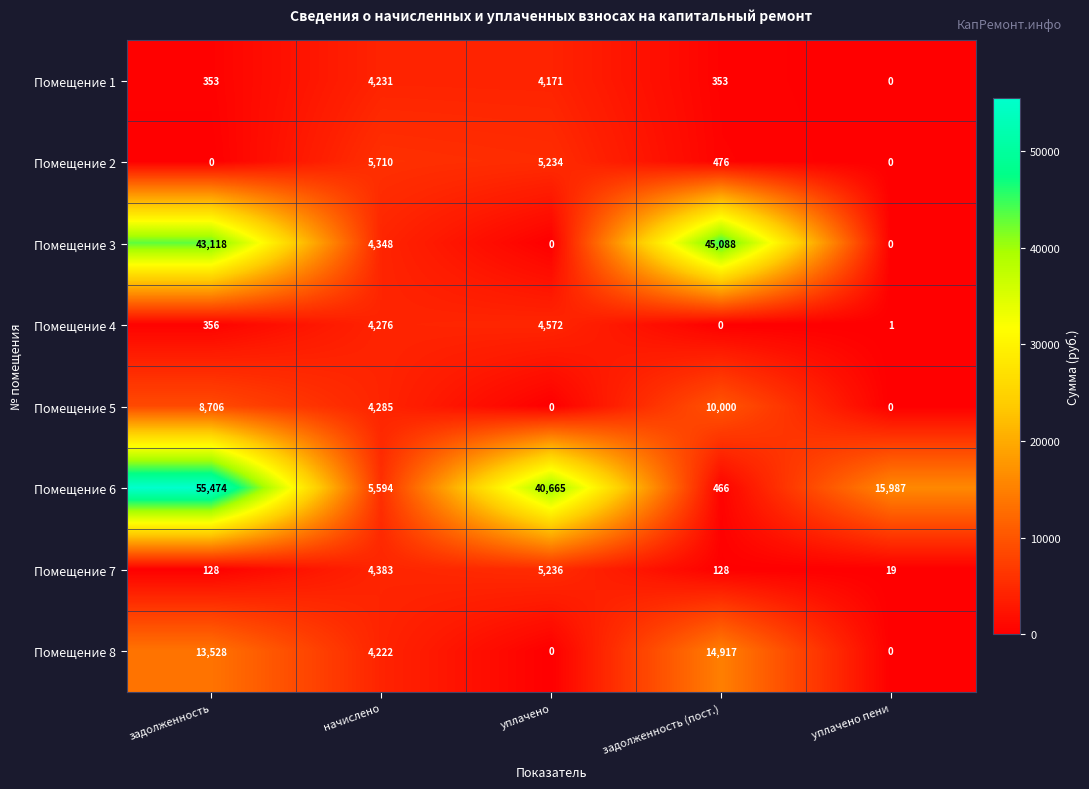

At how many categories does at least one series exceed 53147?

1